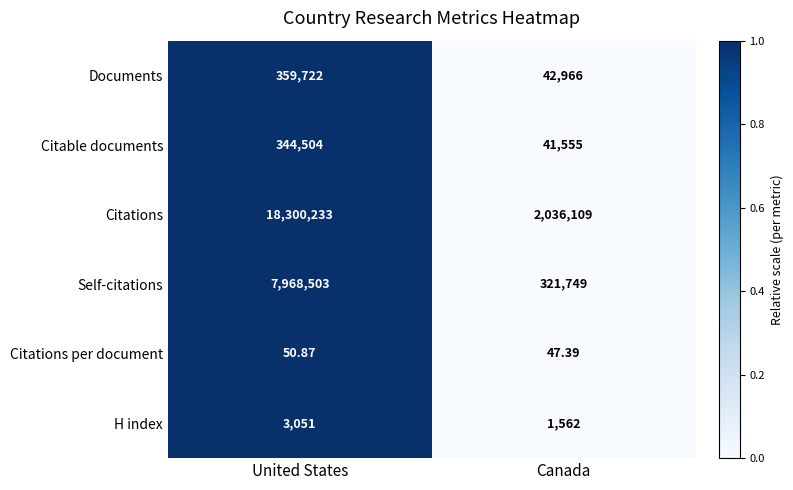

Rank the series by their maximum value, from highest to lowest.

Citations, Self-citations, Documents, Citable documents, H index, Citations per document